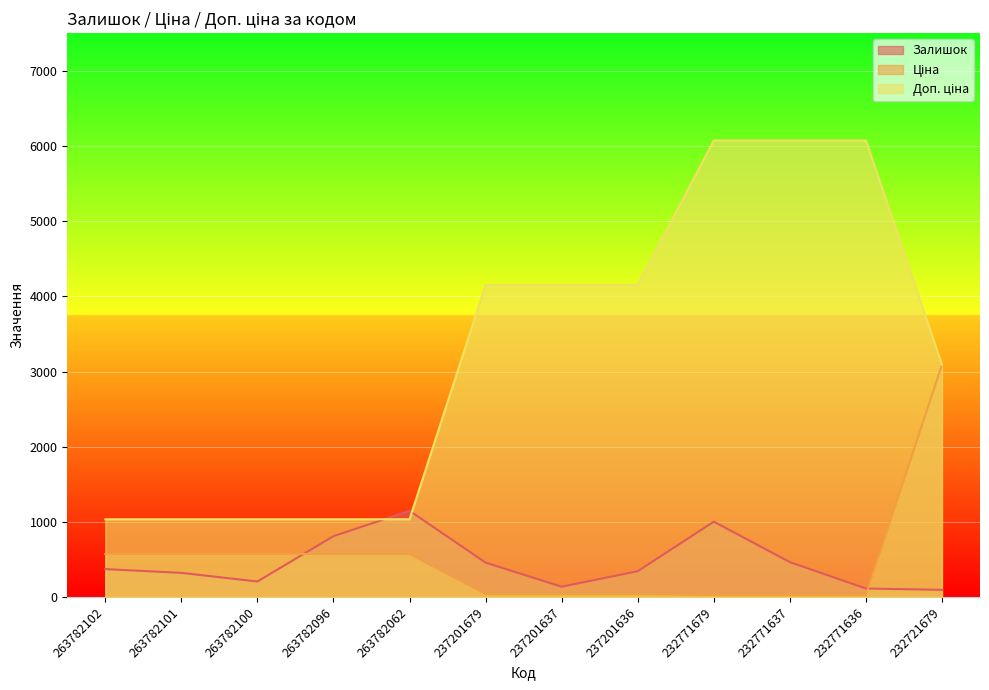

Is the value of Доп. ціна at 232771679 greater than the value of Залишок at 232771679?

Yes